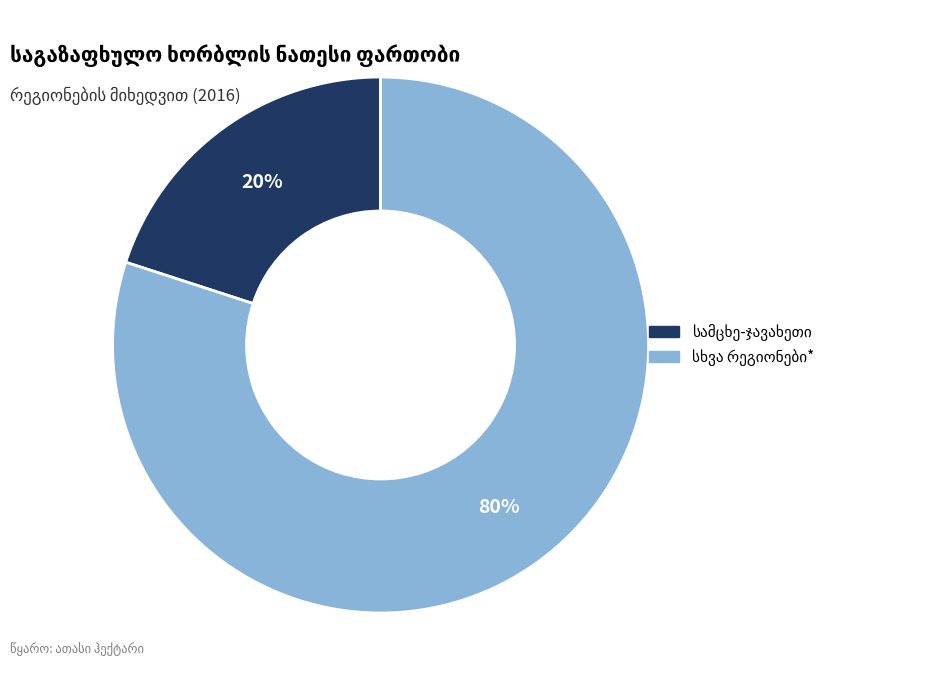

How many segments does this pie chart have?

2